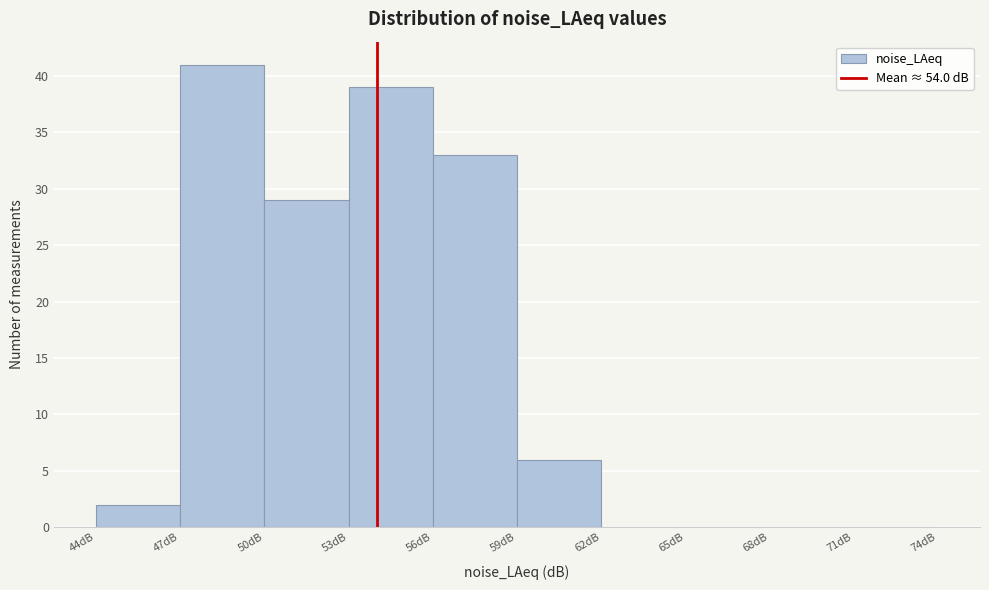

Reading left to right, transcribe this chart: for each bar, give the range it covers on the x-axis and its height. The values are not printed on the chart, so give them approximately, as read against the axis.

44 to 47: 2
47 to 50: 41
50 to 53: 29
53 to 56: 39
56 to 59: 33
59 to 62: 6
62 to 65: 0
65 to 68: 0
68 to 71: 0
71 to 74: 0